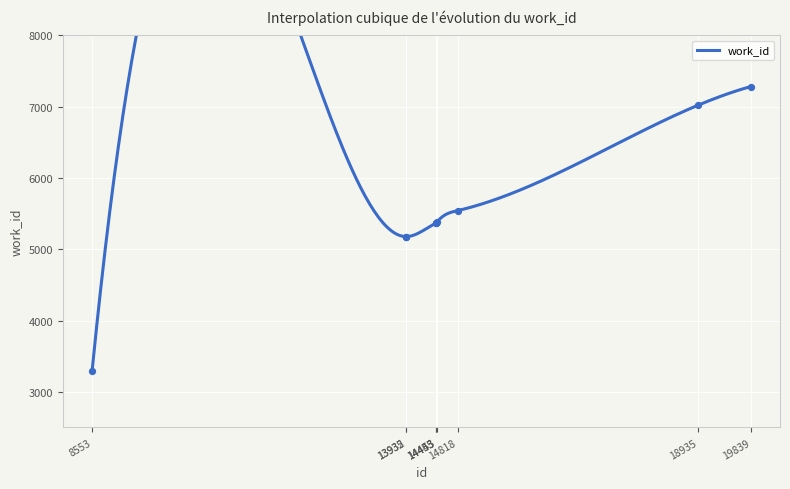

What is the ratio of the value at 13935 to the value at 14453?

1.0